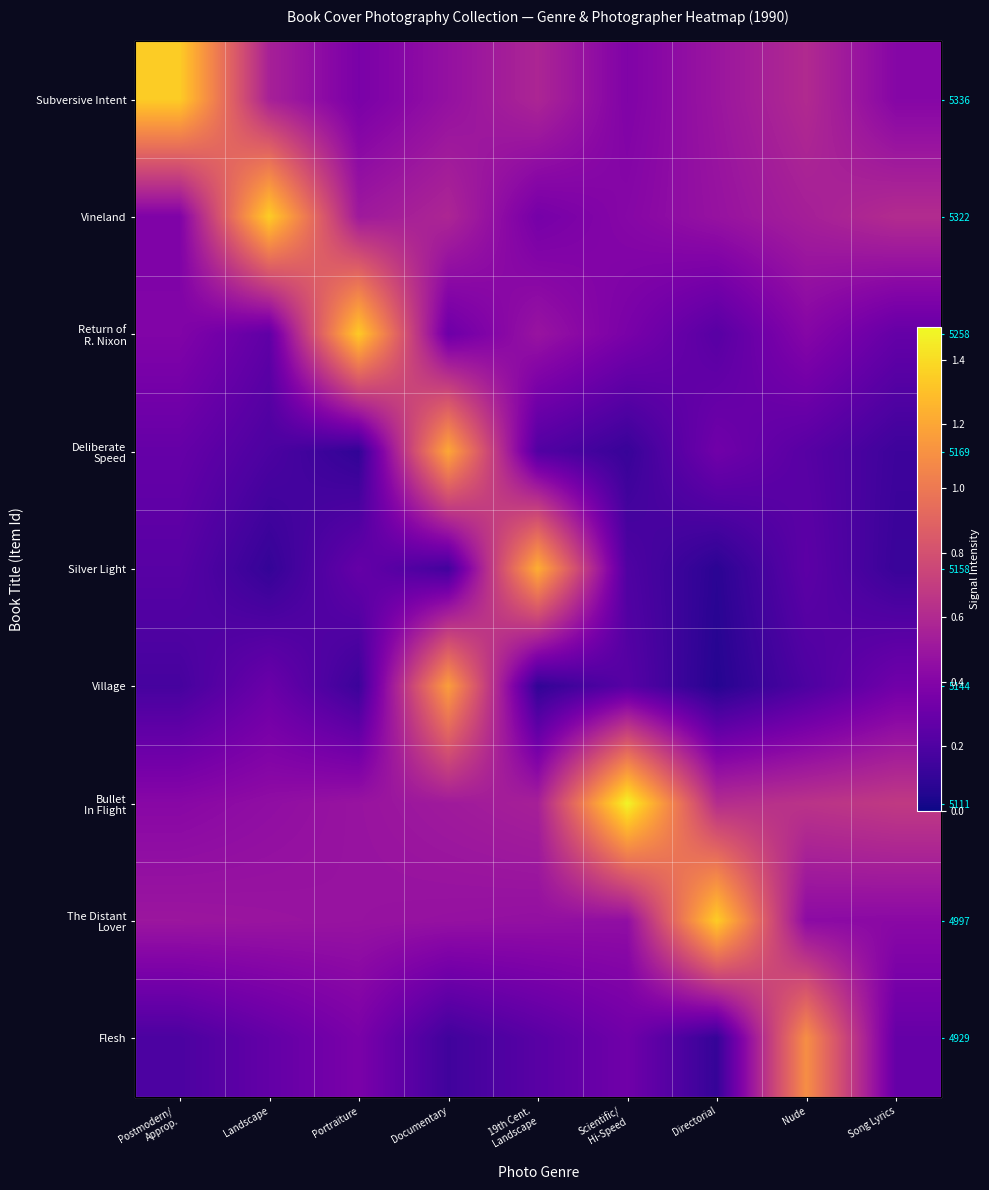

Count the number of categories in the chart.

9